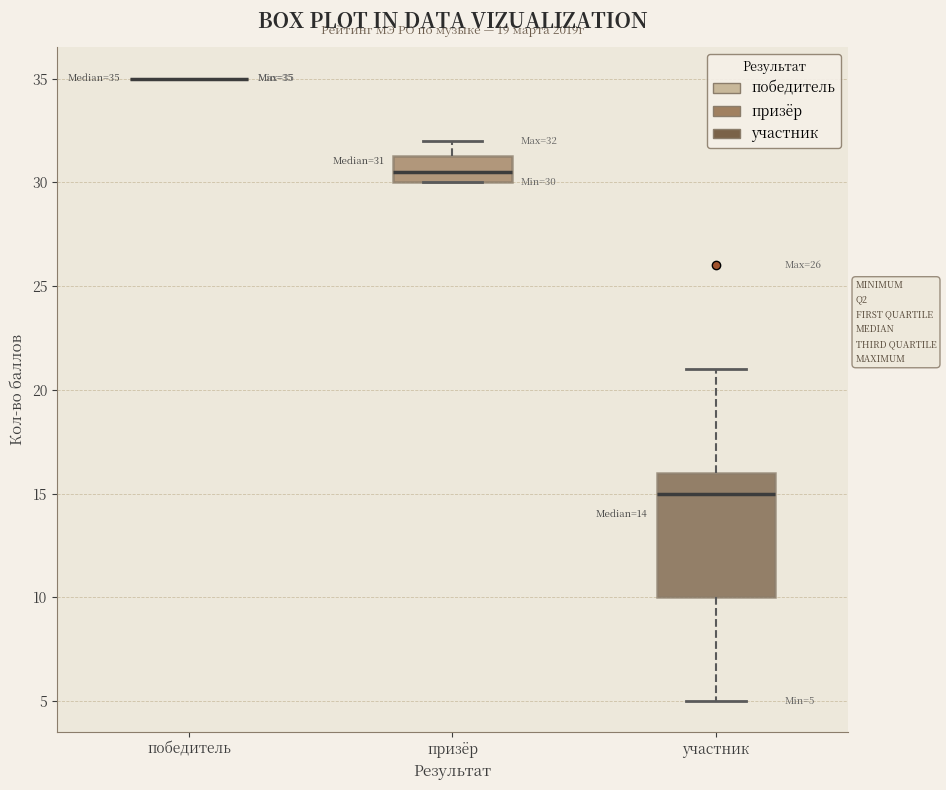

Which box is the tallest, from its lower edge to its upper edge?

участник